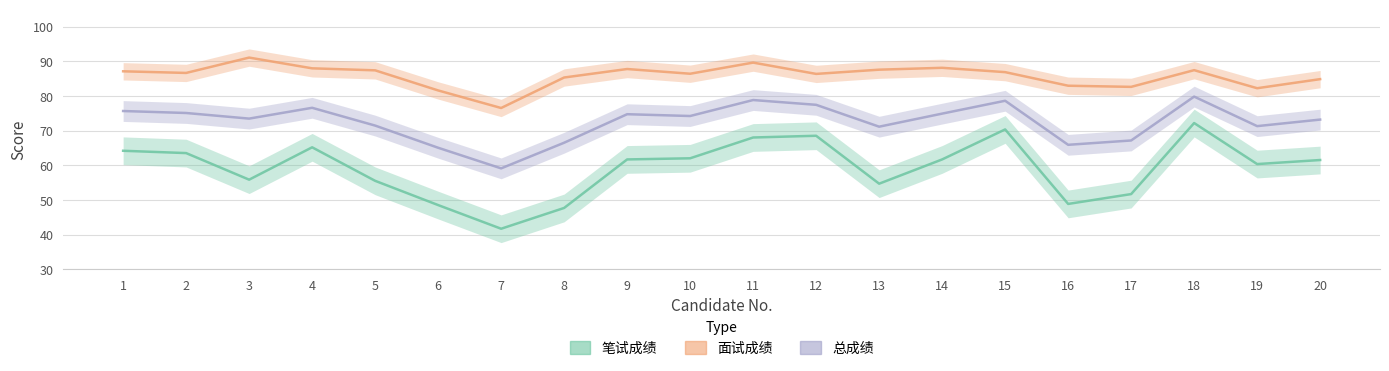

Rank the series by their average value, from highest to lowest.

面试成绩, 总成绩, 笔试成绩